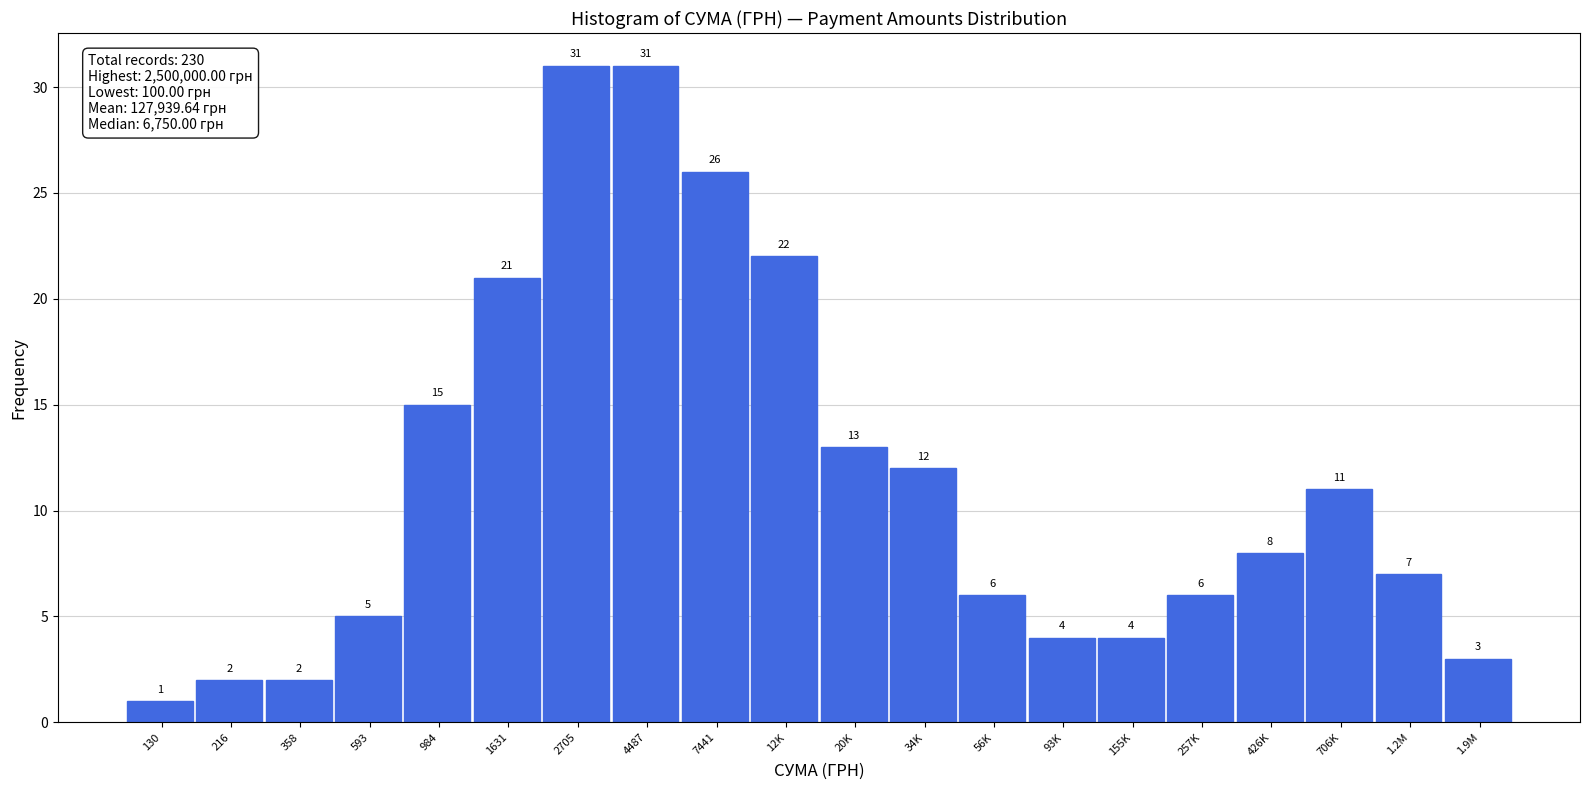

Reading left to right, extract all data points from this chart.

130=1	216=2	358=2	593=5	984=15	1631=21	2705=31	4487=31	7441=26	12K=22	20K=13	34K=12	56K=6	93K=4	155K=4	257K=6	426K=8	706K=11	1.2M=7	1.9M=3